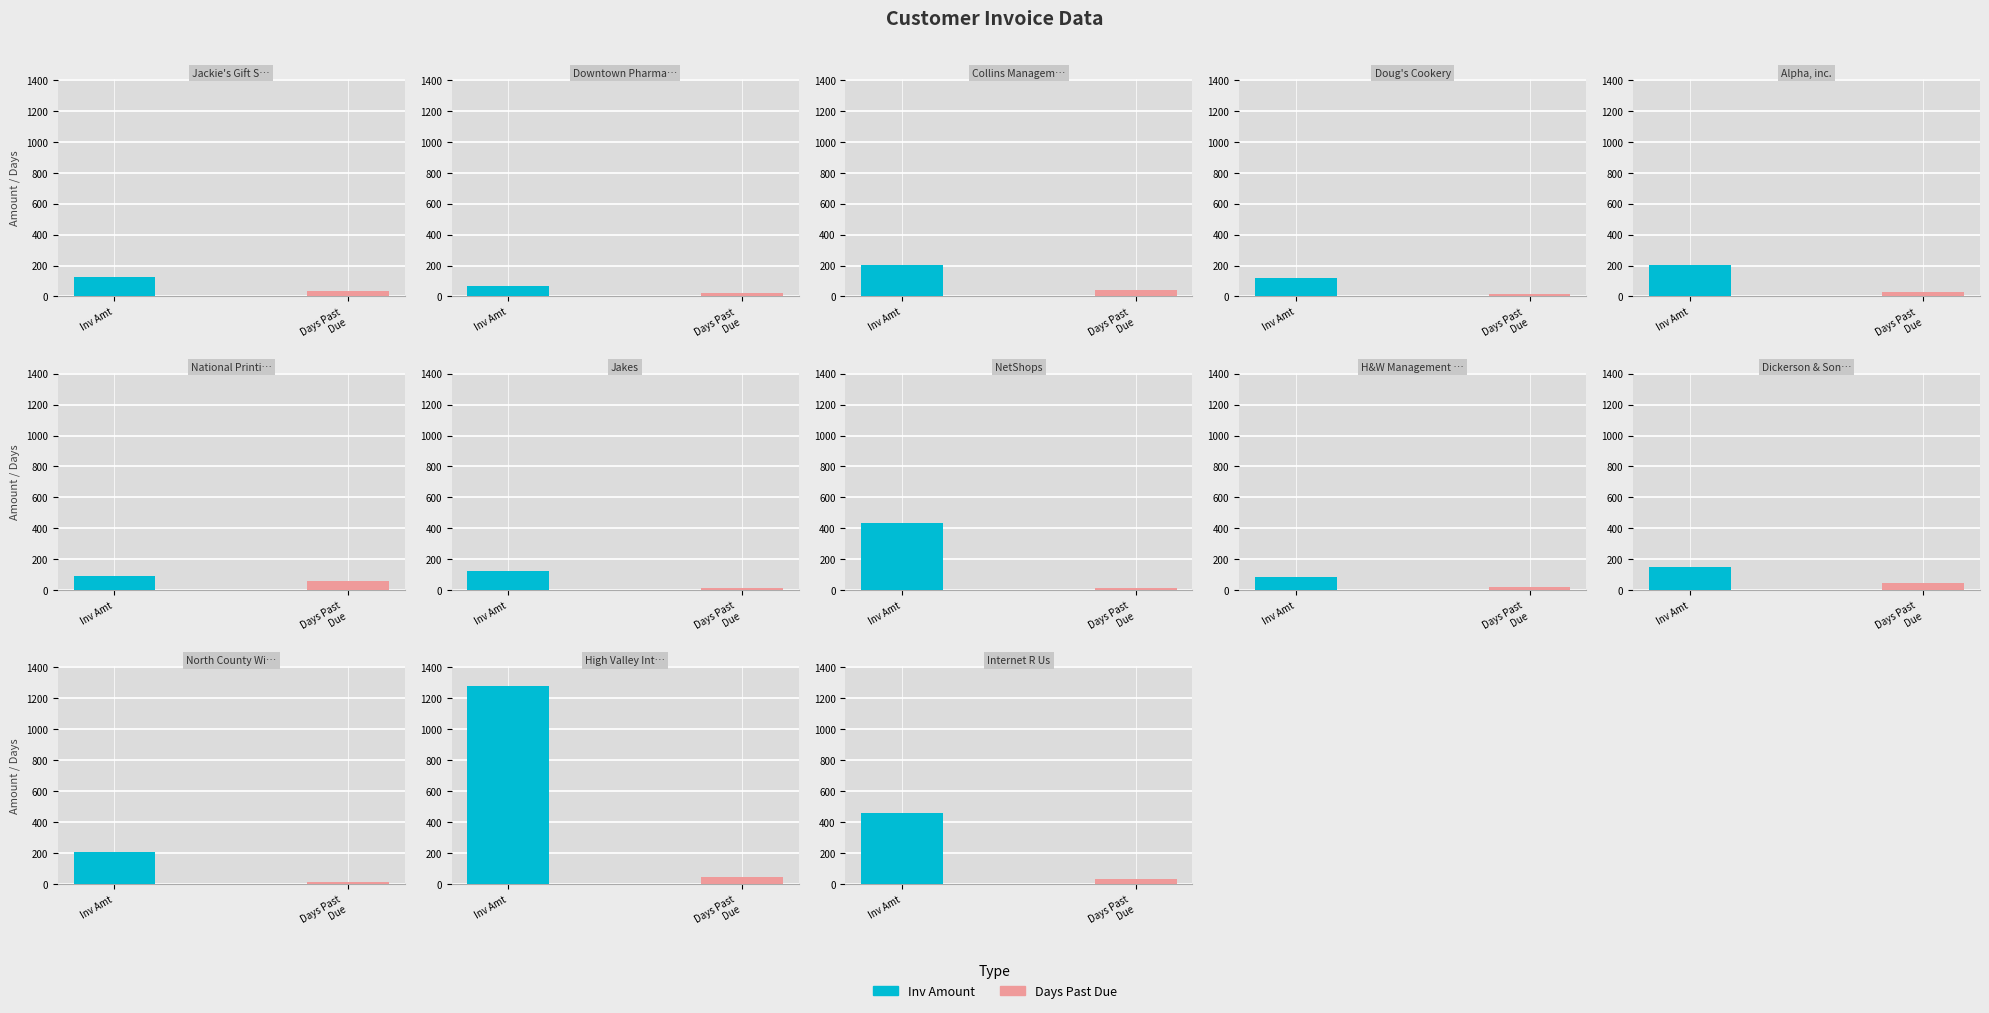

Which series has the widest spread of values?

Inv Amount